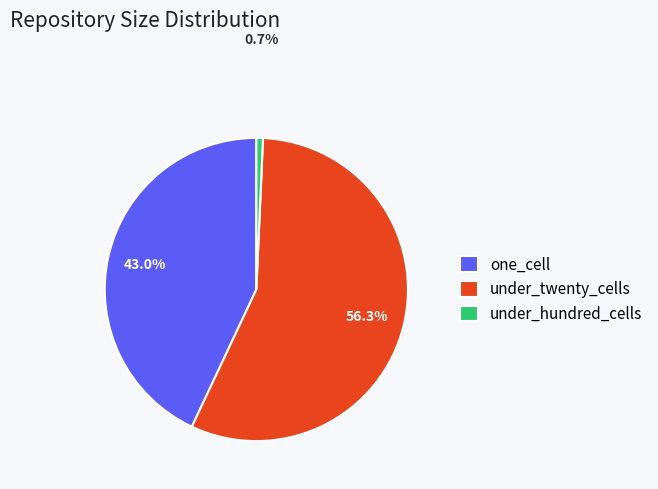

To the nearest percent, what is the average slice percentage?

33%